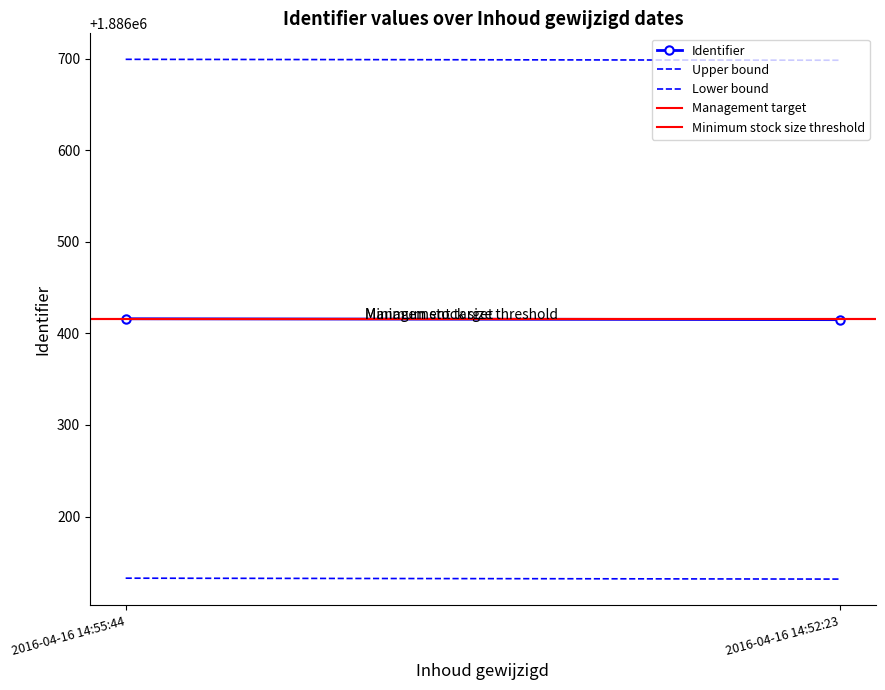

At 2016-04-16 14:52:23, list the series in order from smallest to largest.

Lower bound, Identifier, Minimum stock size threshold, Management target, Upper bound